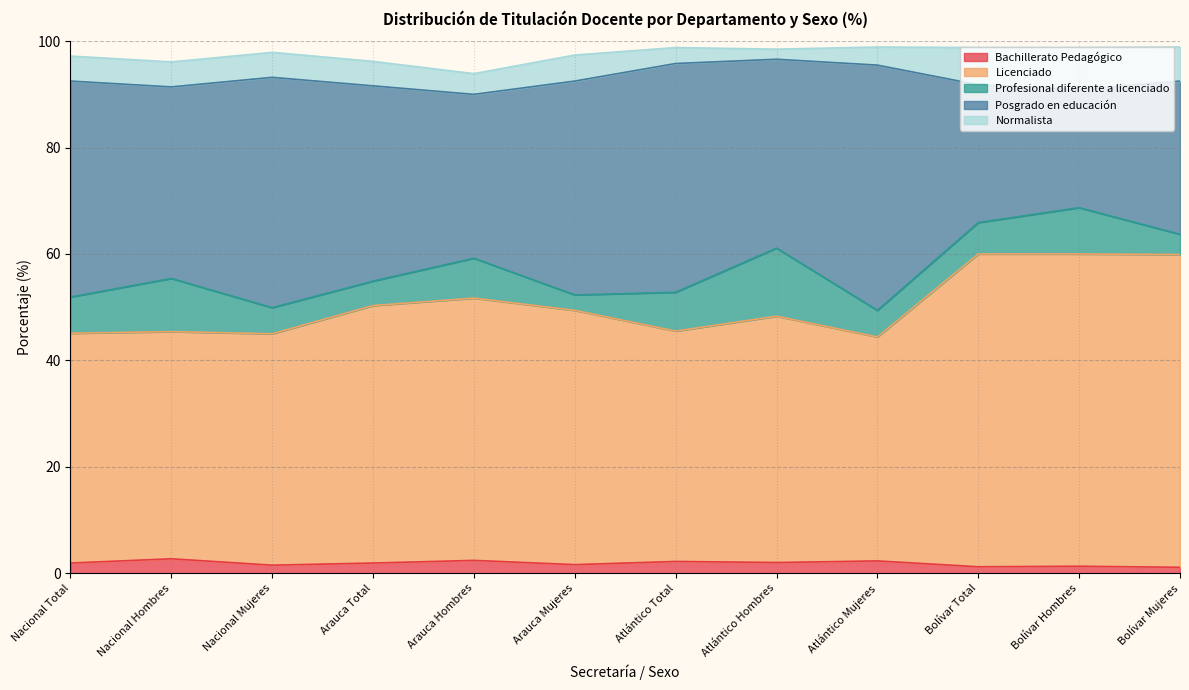

Reading right to left, transcribe all the data shown in this chart.

Bachillerato Pedagógico: 1.1	1.3	1.2	2.3	2.0	2.2	1.6	2.4	1.9	1.5	2.7	1.9
Licenciado: 58.8	58.7	58.8	42.1	46.3	43.3	47.8	49.3	48.4	43.5	42.7	43.2
Profesional diferente a licenciado: 3.8	8.7	5.9	5.0	12.8	7.3	2.9	7.5	4.6	4.9	10.0	6.8
Posgrado en educación: 28.8	22.2	25.9	46.1	35.5	43.0	40.2	30.8	36.7	43.3	36.0	40.6
Normalista: 6.4	7.9	7.0	3.4	1.9	3.0	4.9	3.9	4.6	4.7	4.7	4.7